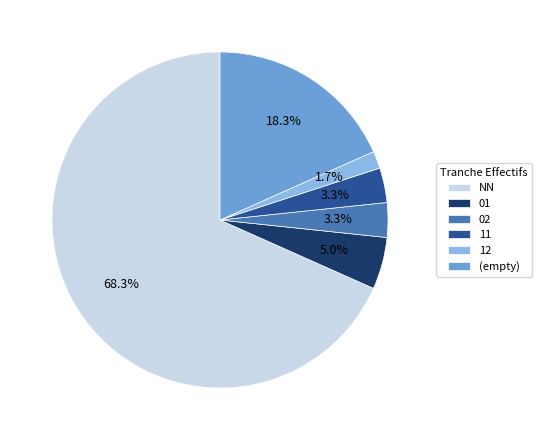

What is the largest slice in the pie chart?

NN